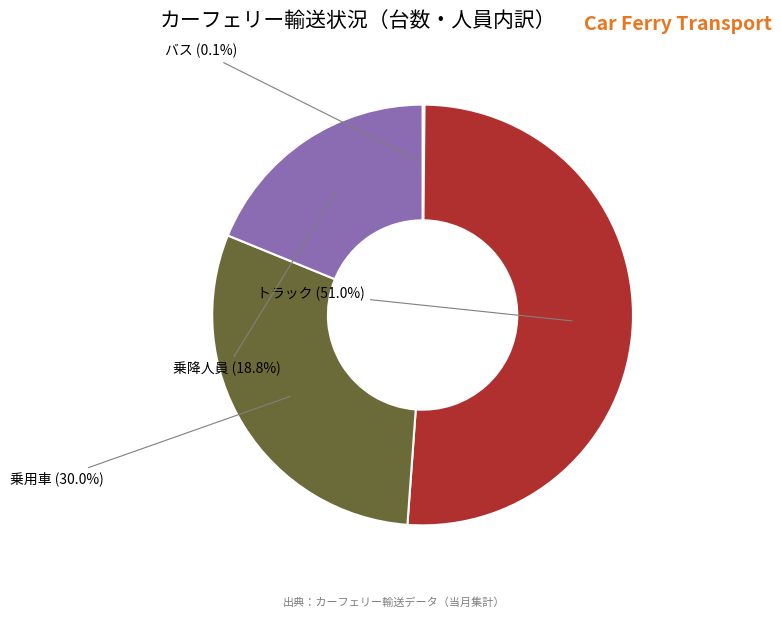

To the nearest percent, what is the difference between the largest and smallest slice percentages?

51%